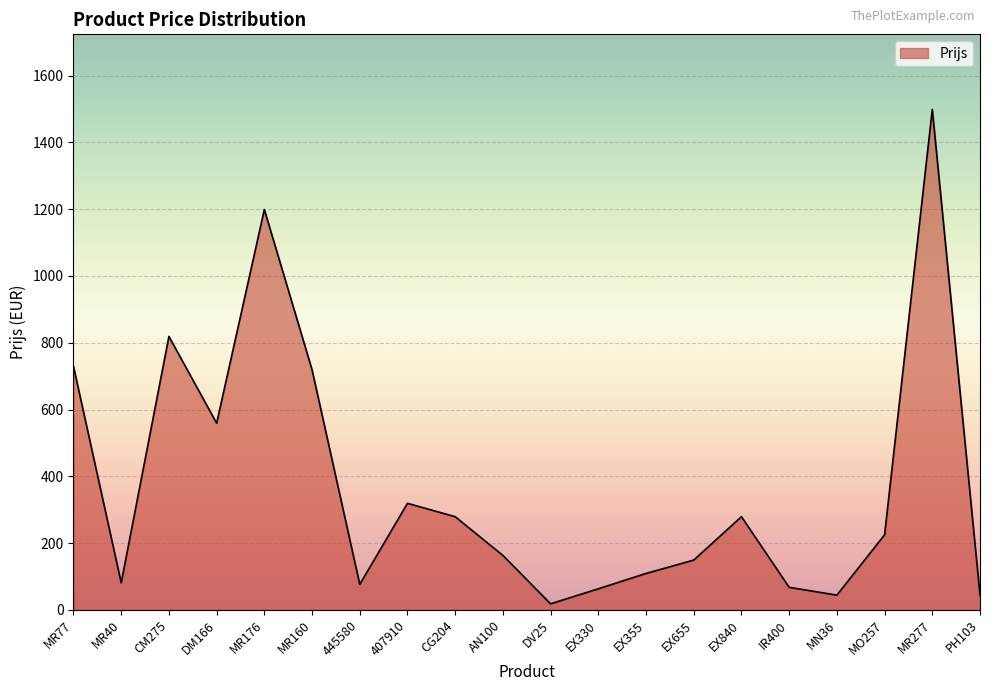

What is the maximum value shown in the chart?

1499.0